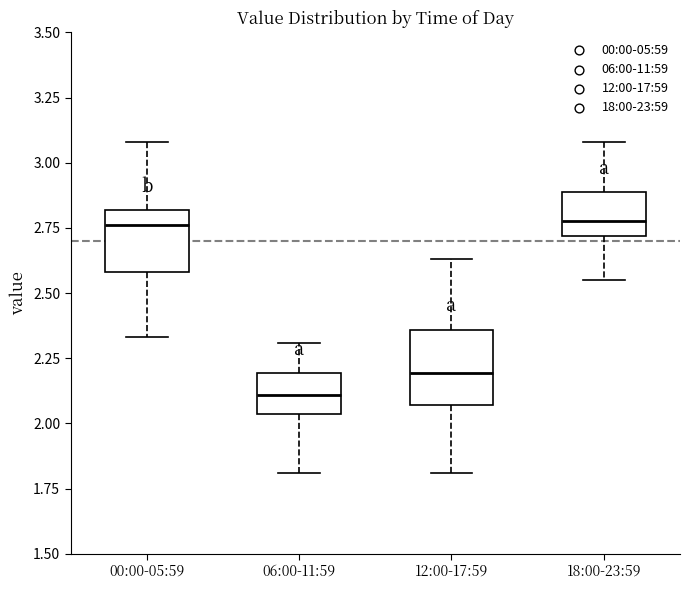

Reading left to right, read every box against the y-axis: the position of its median line, the range the box covers, and the ends of its whiskers. The values are not printed on the chart, so give them approximately, as read against the axis.

00:00-05:59: median 2.75, box 2.60 to 2.80, whiskers 2.35 to 3.10
06:00-11:59: median 2.10, box 2.05 to 2.20, whiskers 1.80 to 2.30
12:00-17:59: median 2.20, box 2.05 to 2.35, whiskers 1.80 to 2.65
18:00-23:59: median 2.80, box 2.70 to 2.90, whiskers 2.55 to 3.10